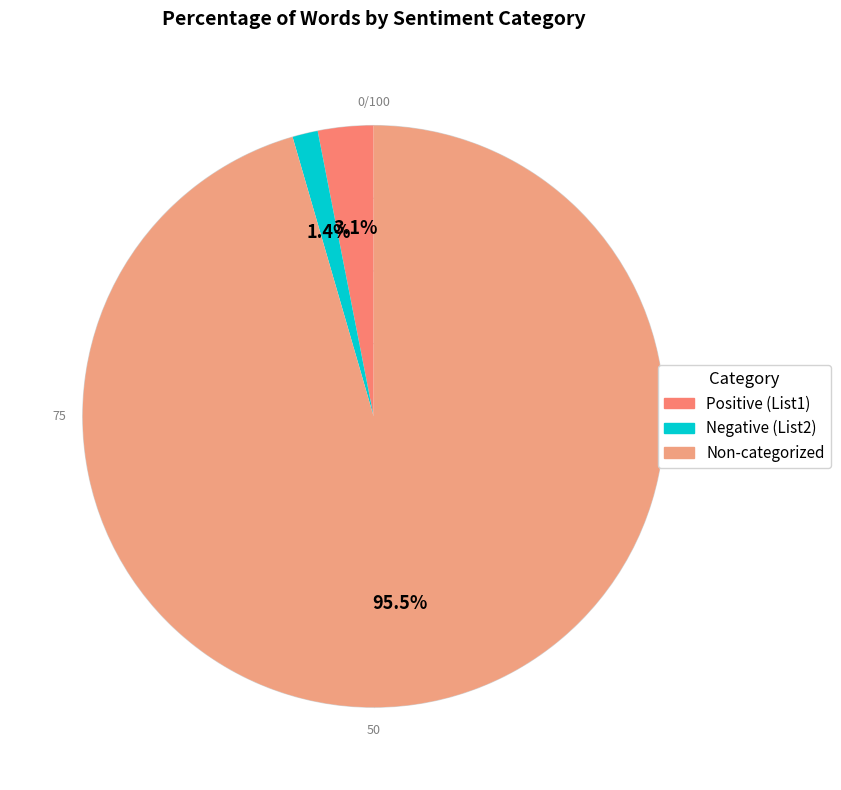

Count the number of slices in the pie.

3